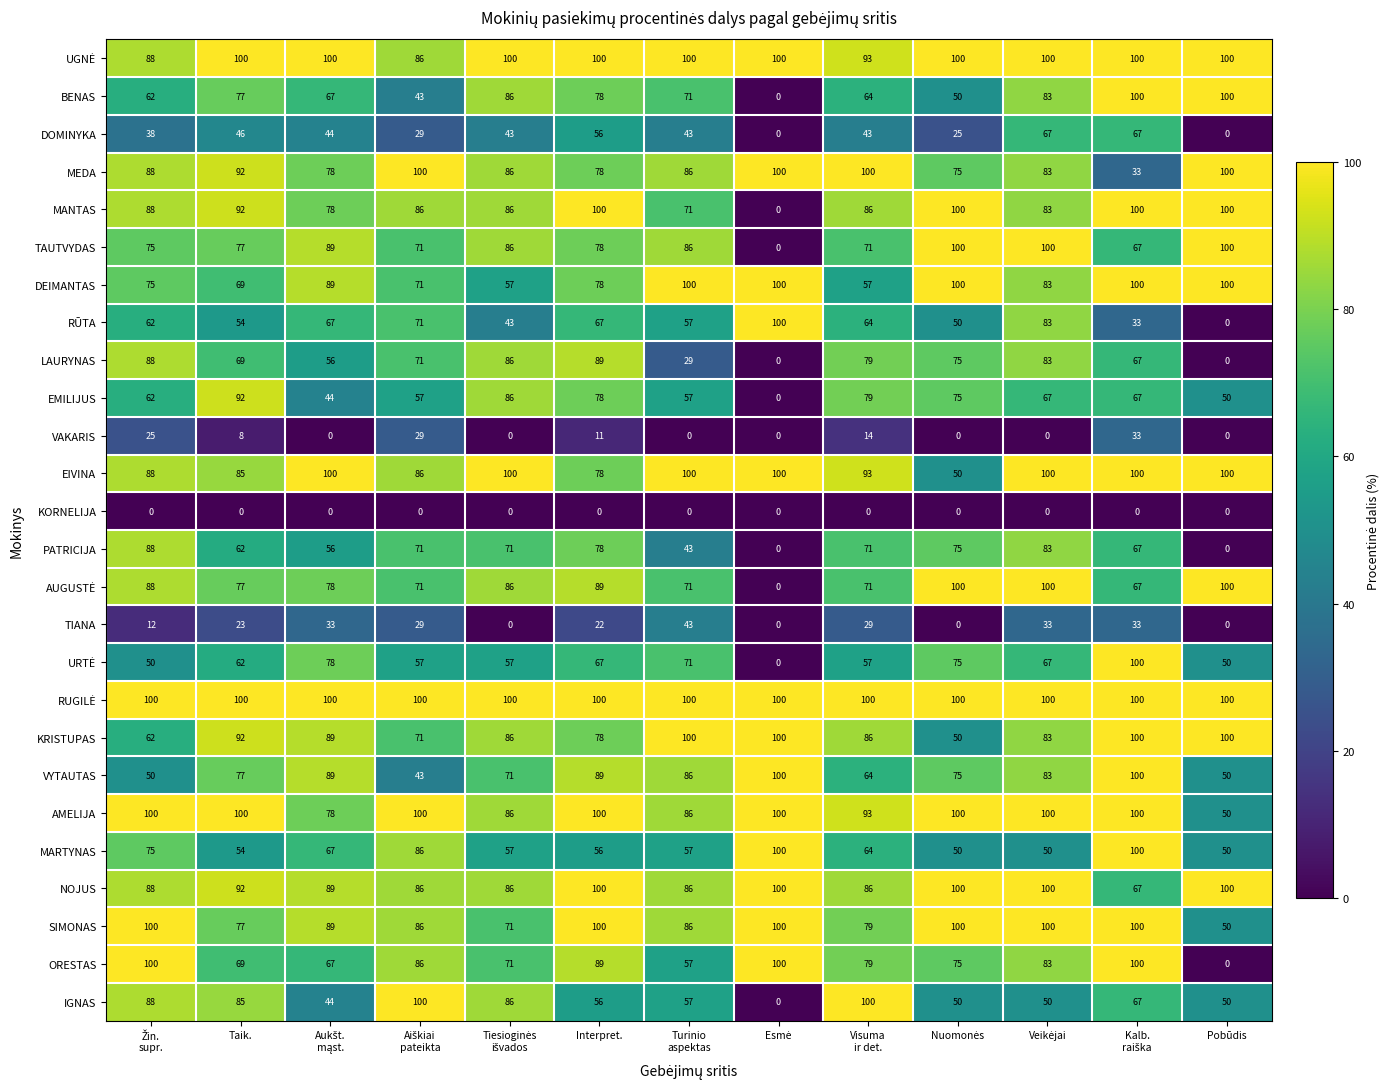

What is the maximum value shown in the chart?

100